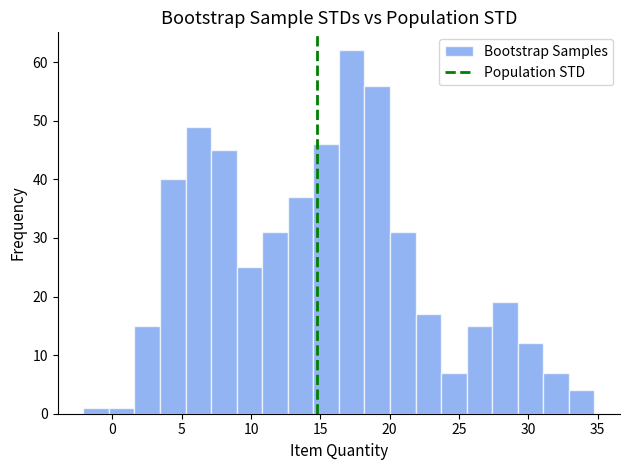

Read against the x-axis, roughly where is the centre of the tallest bar?

17.5